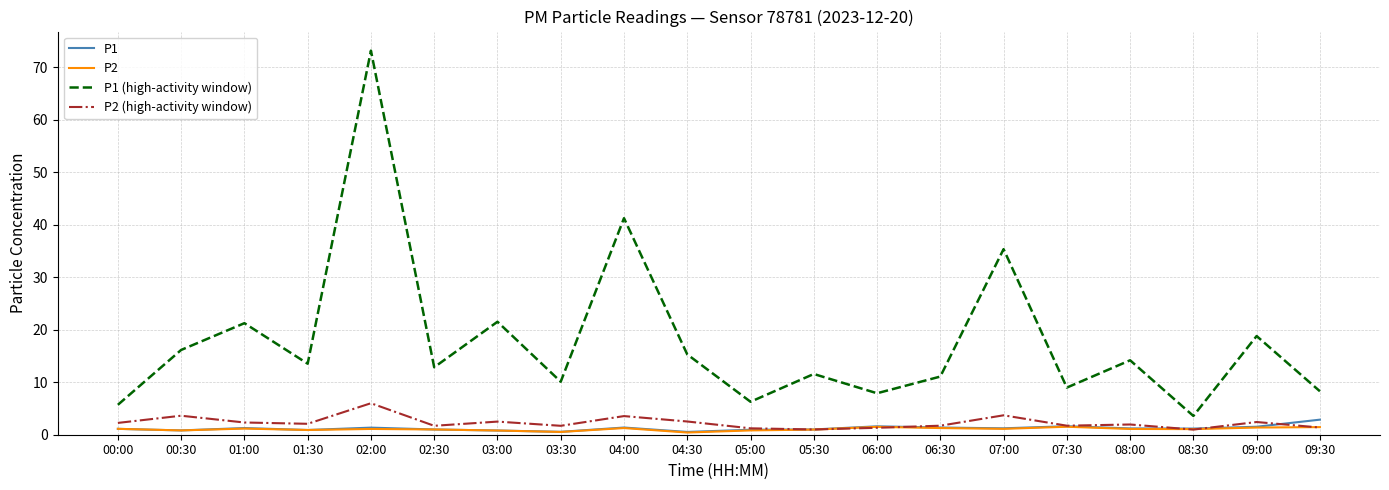

At which category is the sum across all series the highest?

02:00